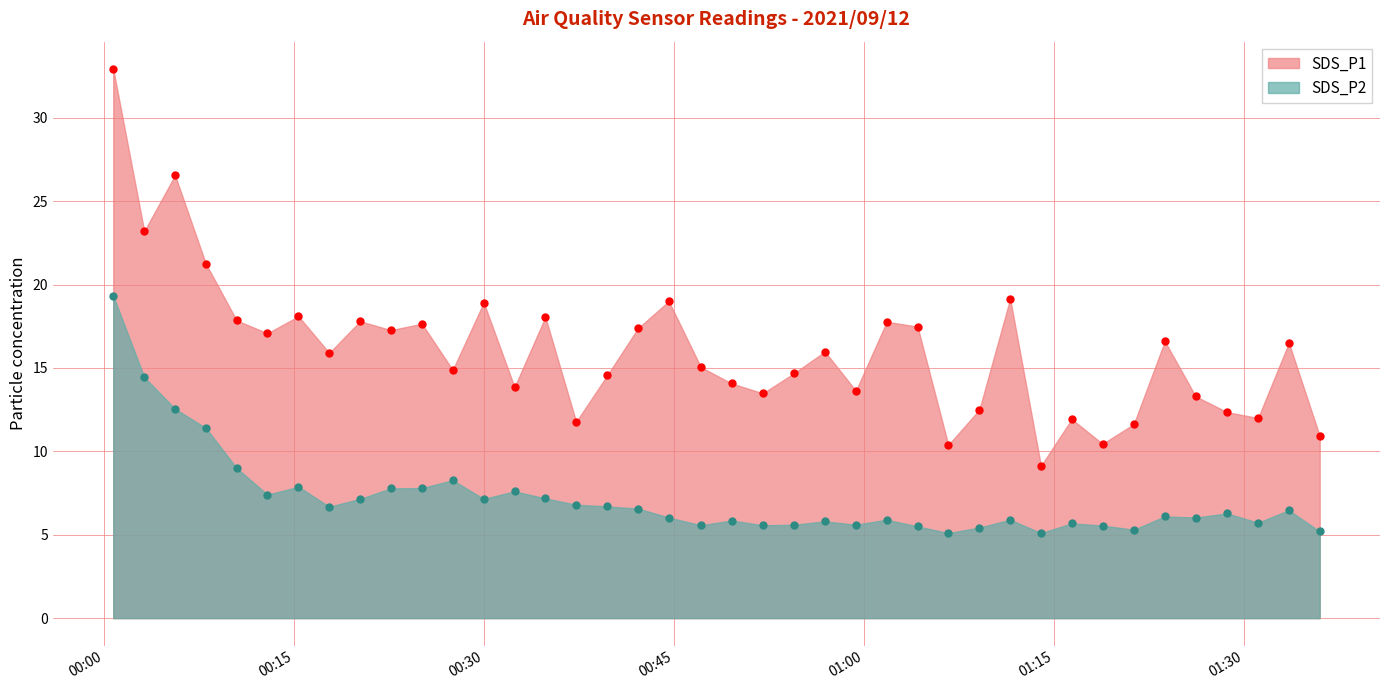

Which series has the largest range (max minus min)?

SDS_P1